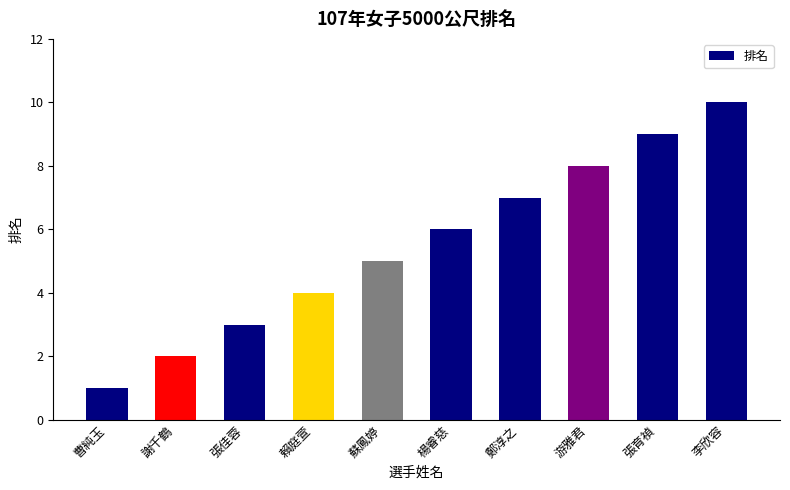

What is the sum of all values?

55